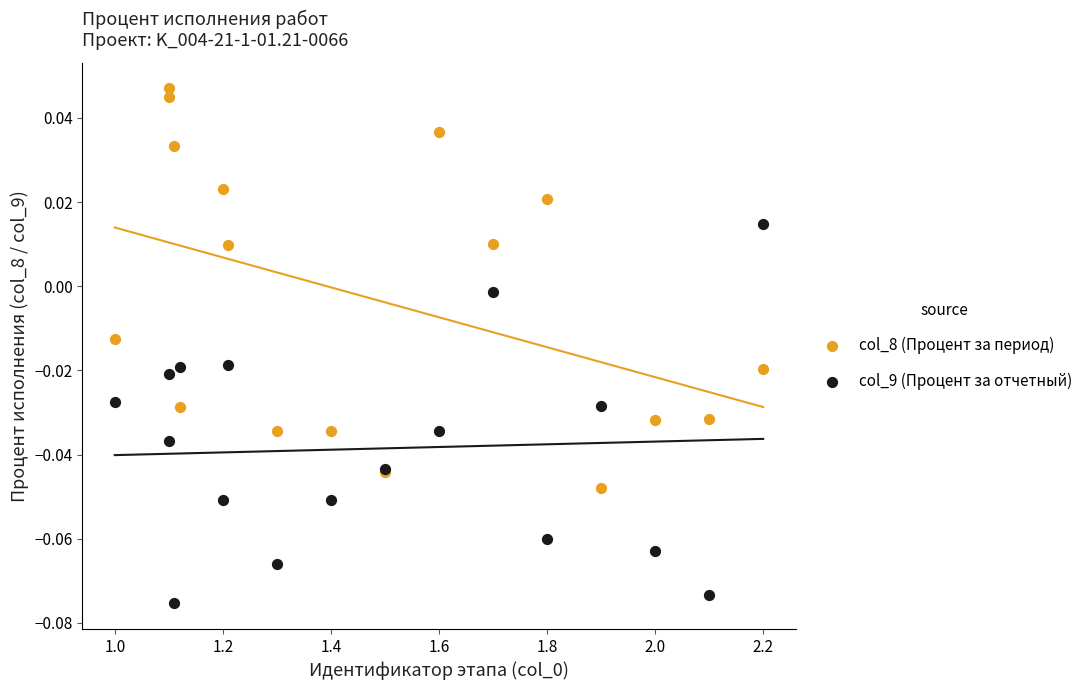

Which series contains the lowest Y value?

col_9 (Процент за отчетный)